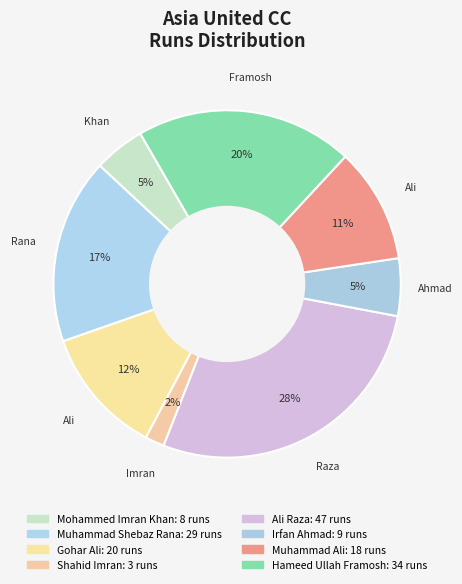

Count the number of slices in the pie.

8